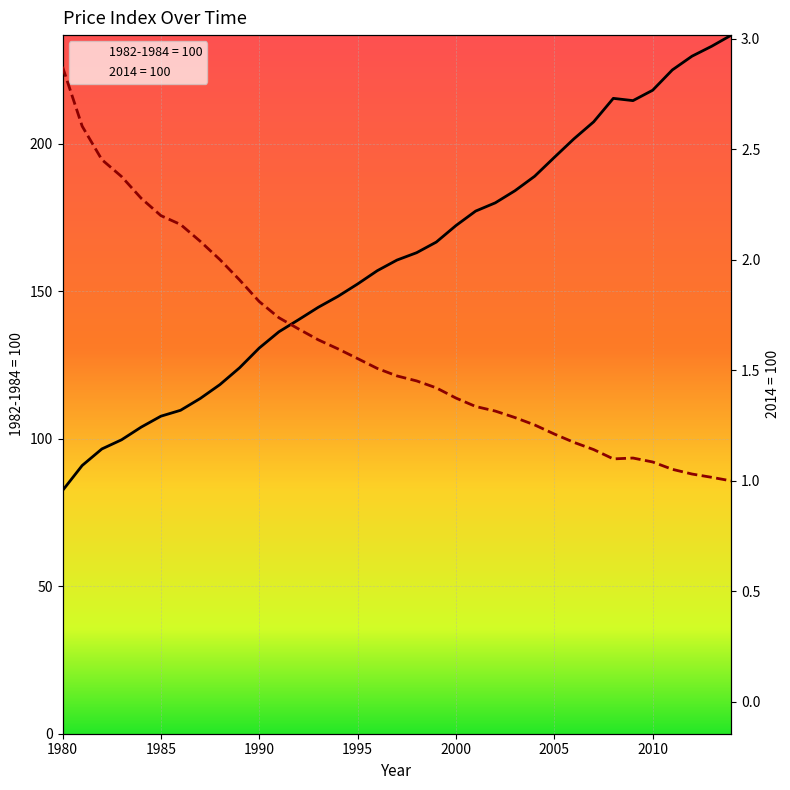

At which category does 2014 = 100 reach its first local peak?

2009